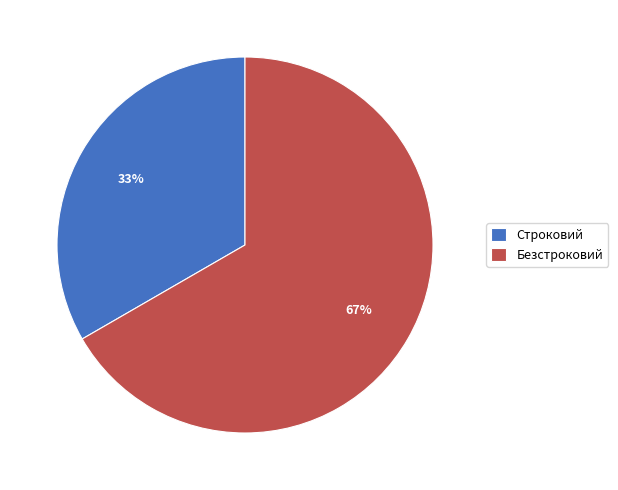

Do Строковий and Безстроковий together represent more than half of the pie?

Yes